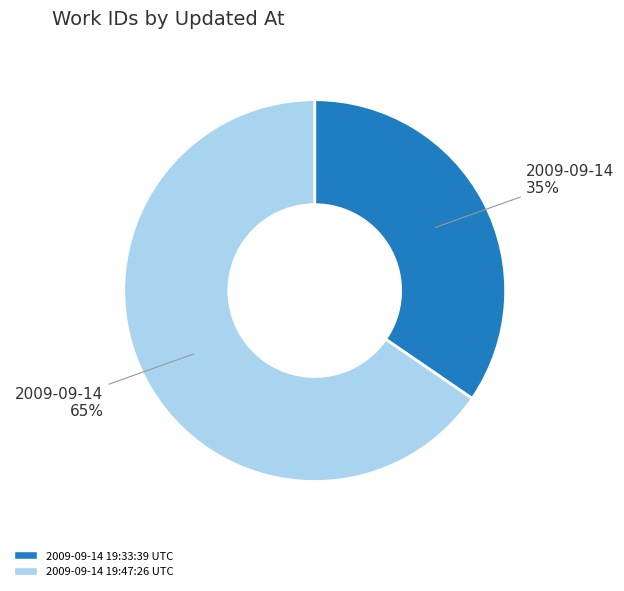

Between 2009-09-14 19:47:26 UTC and 2009-09-14 19:33:39 UTC, which is larger?

2009-09-14 19:47:26 UTC